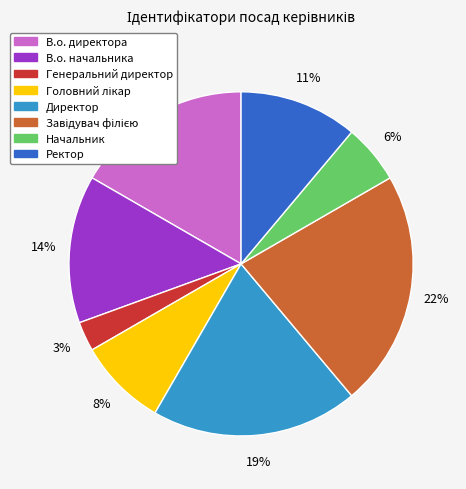

Which has a higher value, Генеральний директор or В.о. начальника?

В.о. начальника